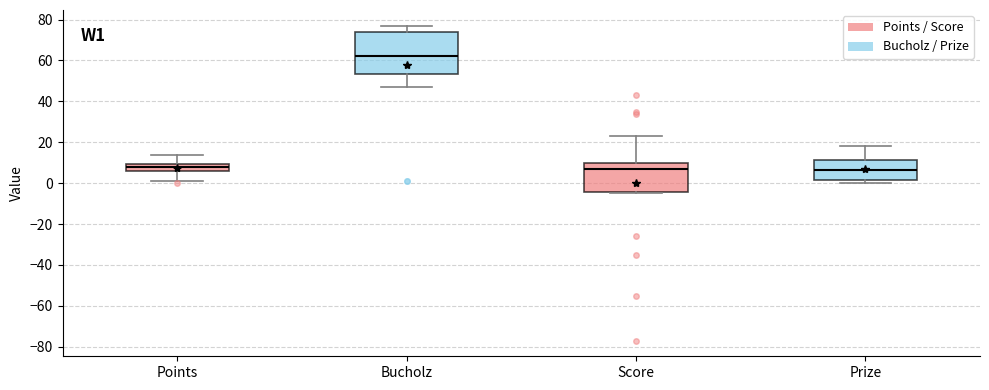

Where is the lower edge of the box for Points on the y-axis? The values are not printed on the chart, so give them approximately, as read against the axis.

6